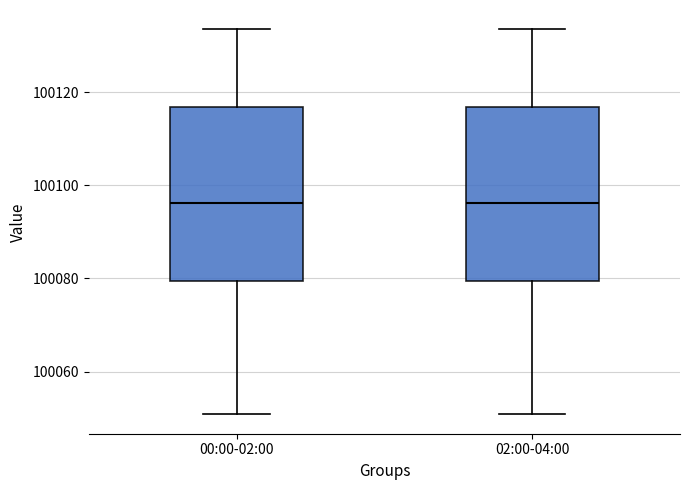

Reading left to right, read every box against the y-axis: the position of its median line, the range the box covers, and the ends of its whiskers. The values are not printed on the chart, so give them approximately, as read against the axis.

00:00-02:00: median 100096, box 100080 to 100116, whiskers 100050 to 100134
02:00-04:00: median 100096, box 100080 to 100116, whiskers 100050 to 100134